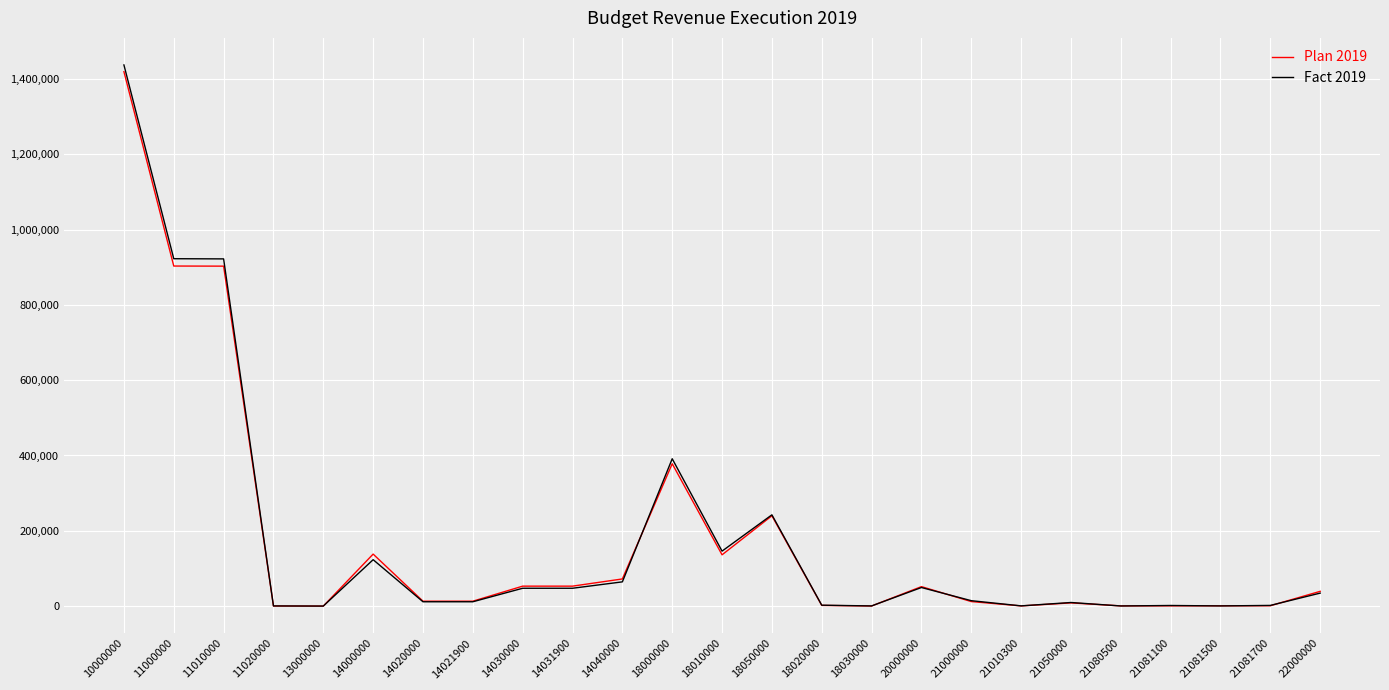

What is the difference between the Fact 2019 values at 21081100 and 18020000?

787.3